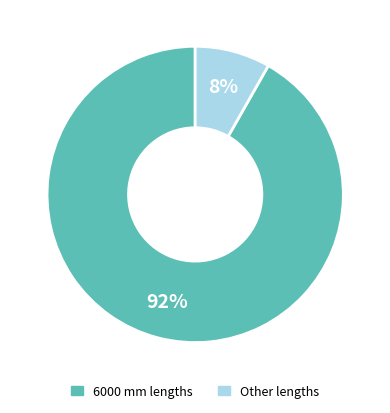

To the nearest percent, what is the difference between the largest and smallest slice percentages?

84%